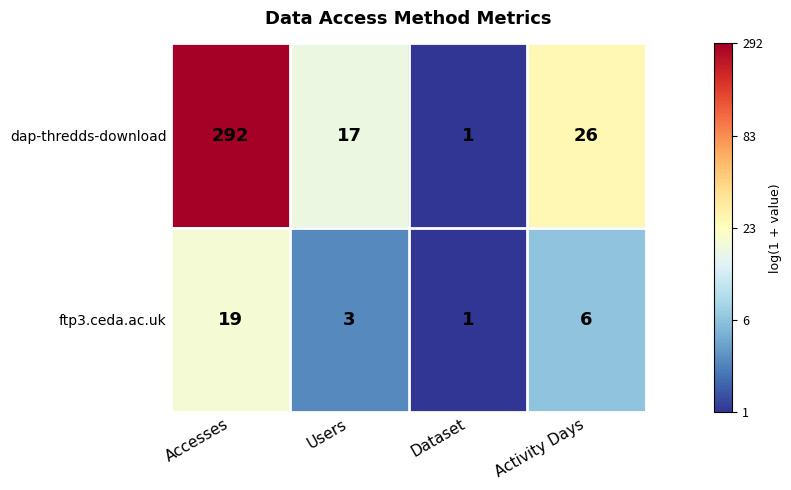

At how many categories does at least one series exceed 3?

3